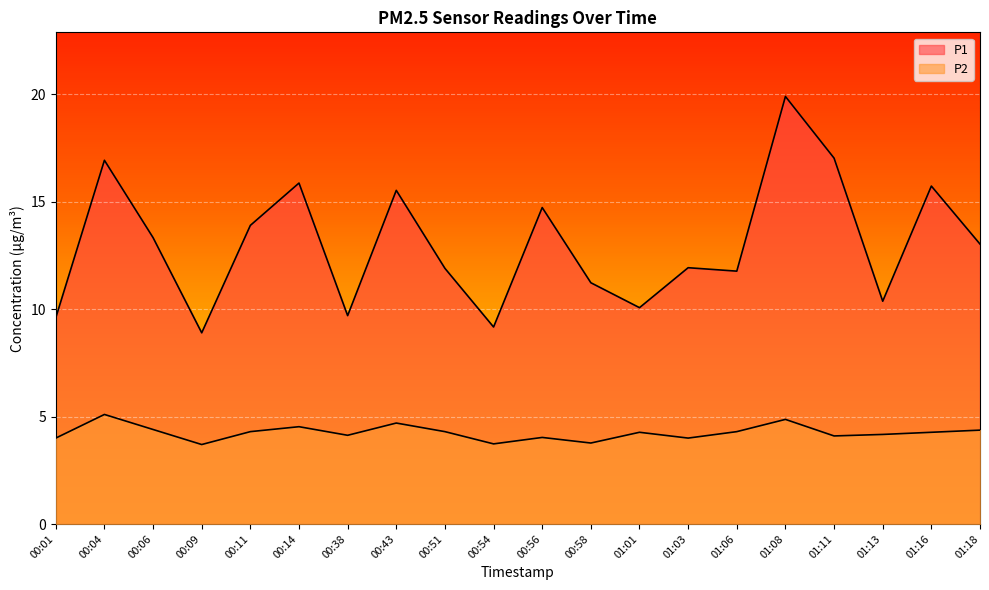

Rank the series by their maximum value, from highest to lowest.

P1, P2